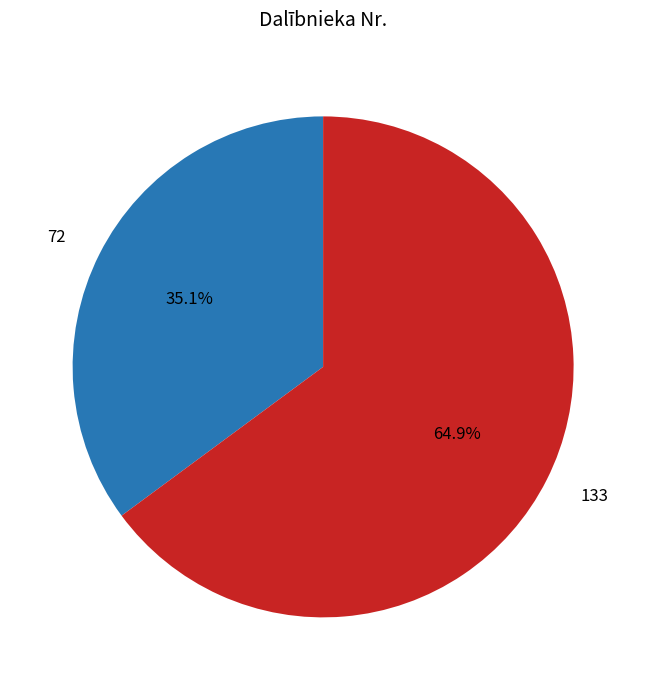

Which category has the biggest portion of the pie?

133